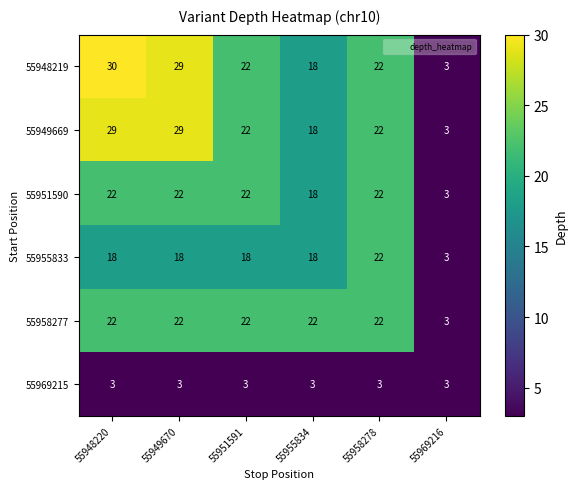

Which series has the widest spread of values?

55948219